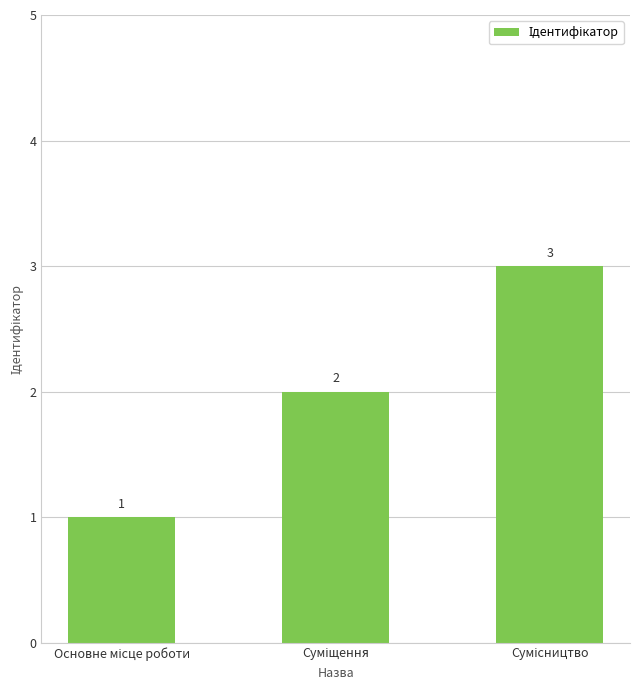

Does the chart contain stacked bars?

No